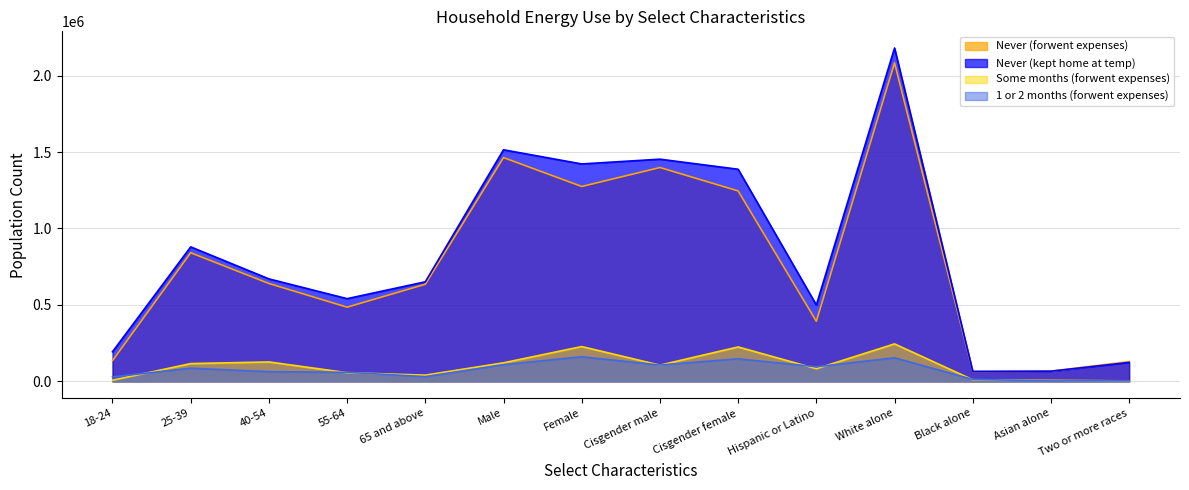

How many lines are shown in the chart?

4